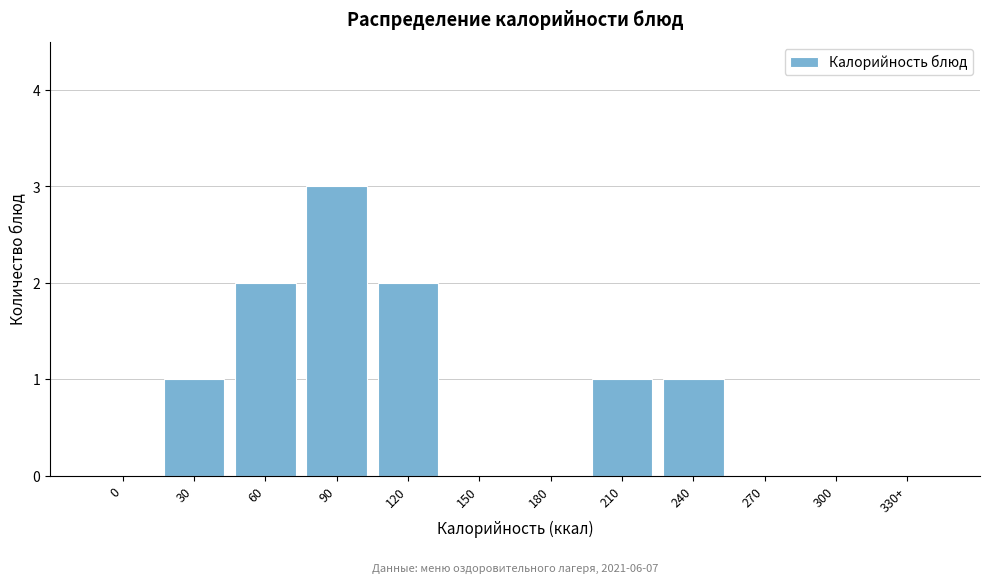

Reading right to left, extract all data points from this chart.

330+=0	300=0	270=0	240=1	210=1	180=0	150=0	120=2	90=3	60=2	30=1	0=0